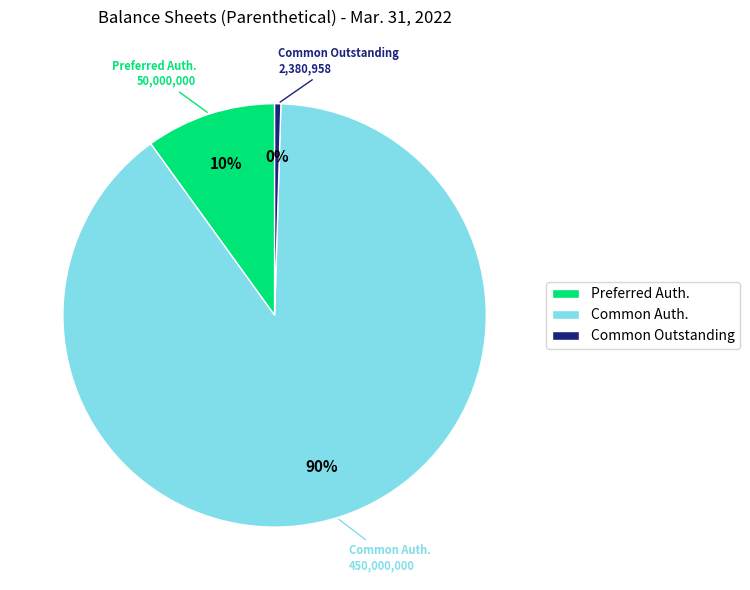

Is the sum of Common Auth. and Preferred Auth. greater than half?

Yes